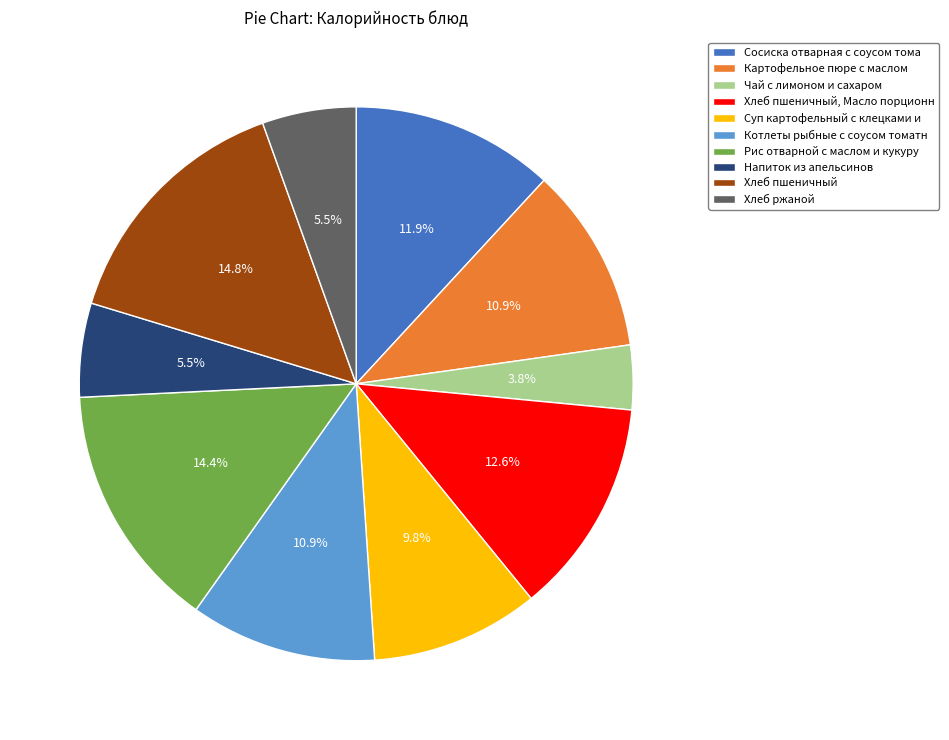

Which category has the smallest portion of the pie?

Чай с лимоном и сахаром